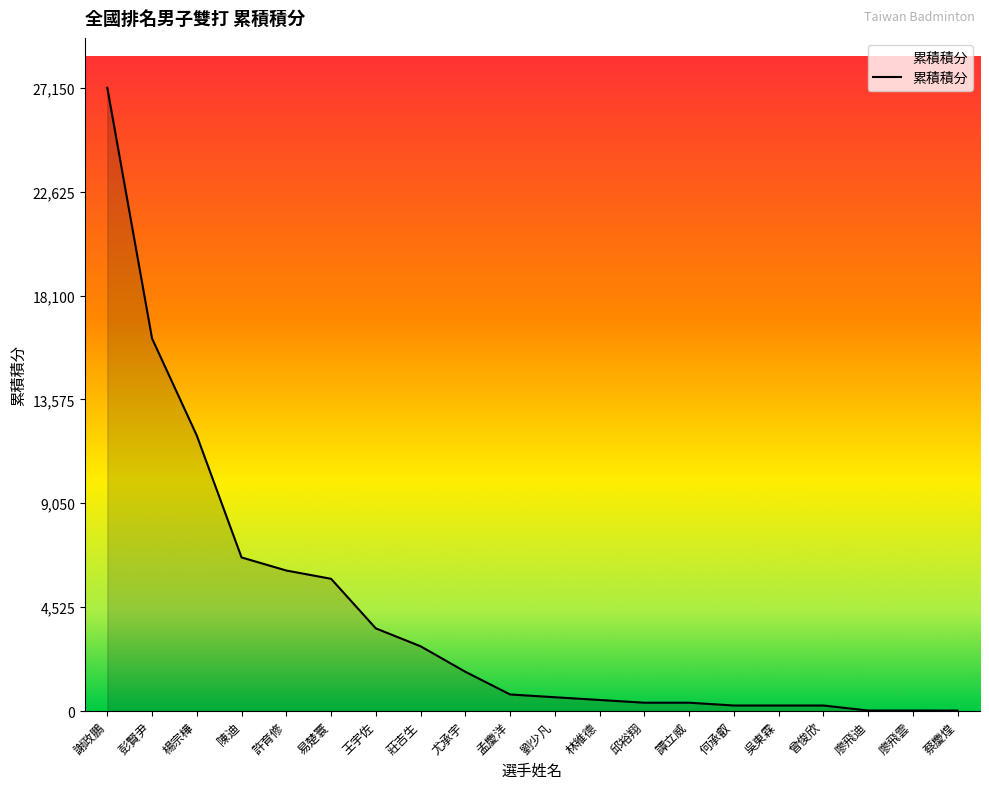

What is the difference between the values at 陳迪 and 莊吉生?

3870